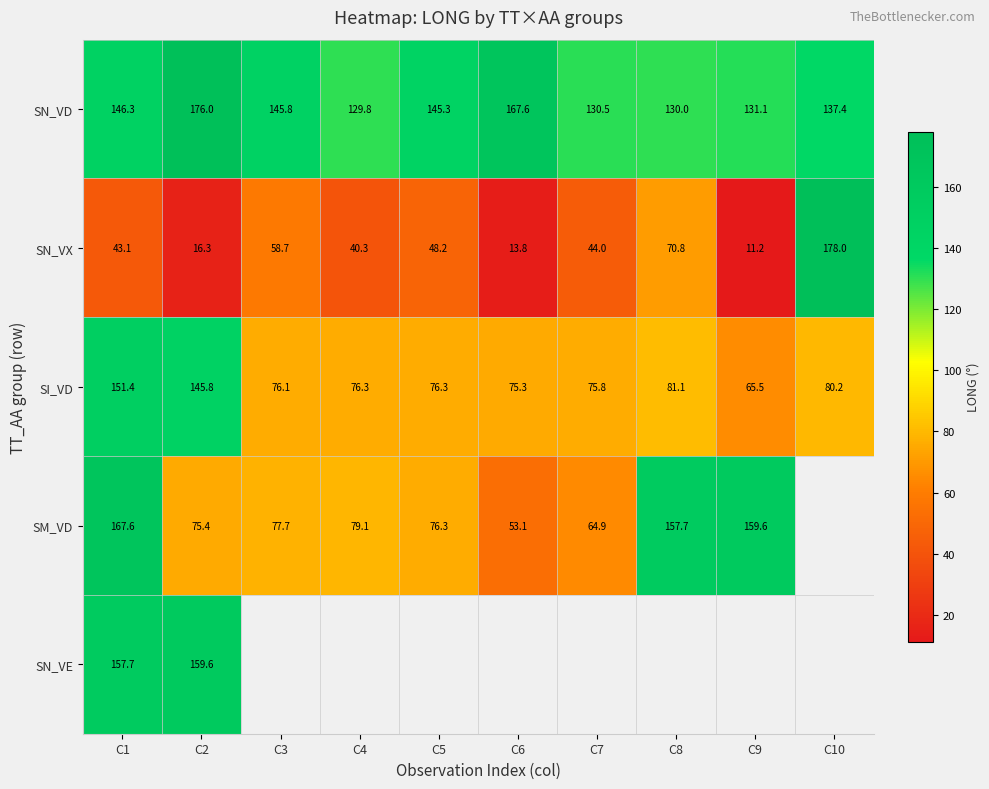

True or false: SN_VX has a value of 69.8 at C7.

False